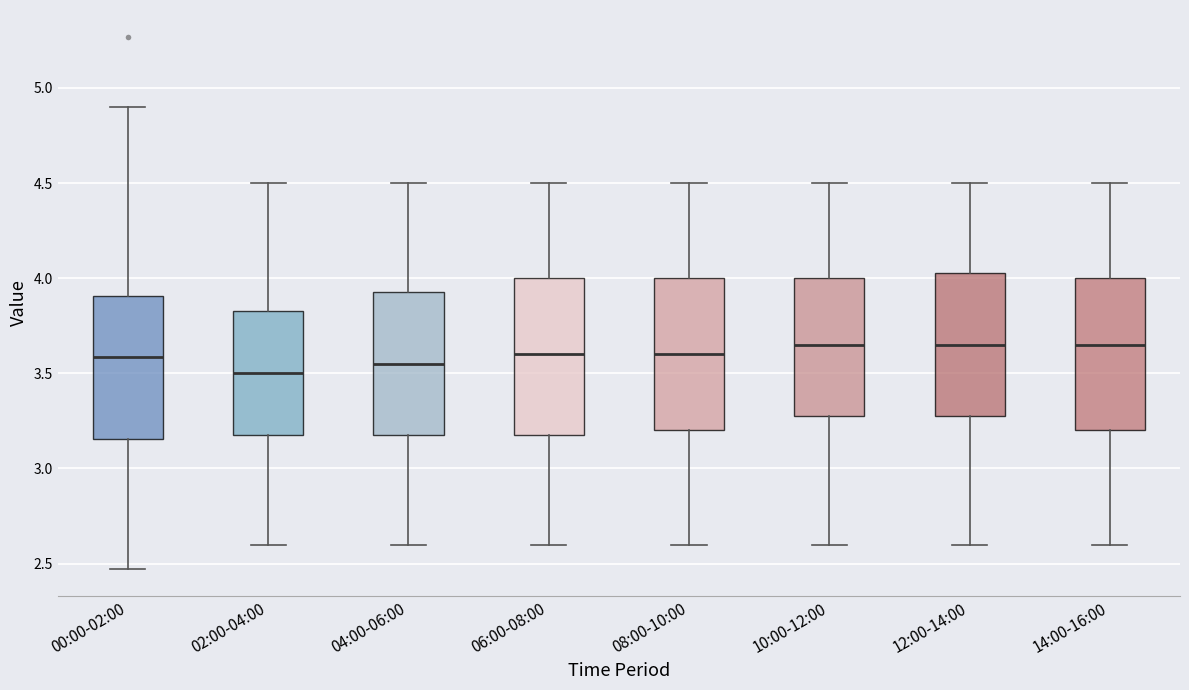

Reading left to right, read every box against the y-axis: the position of its median line, the range the box covers, and the ends of its whiskers. The values are not printed on the chart, so give them approximately, as read against the axis.

00:00-02:00: median 3.60, box 3.15 to 3.90, whiskers 2.45 to 4.90
02:00-04:00: median 3.50, box 3.20 to 3.85, whiskers 2.60 to 4.50
04:00-06:00: median 3.55, box 3.20 to 3.95, whiskers 2.60 to 4.50
06:00-08:00: median 3.60, box 3.20 to 4.00, whiskers 2.60 to 4.50
08:00-10:00: median 3.60, box 3.20 to 4.00, whiskers 2.60 to 4.50
10:00-12:00: median 3.65, box 3.30 to 4.00, whiskers 2.60 to 4.50
12:00-14:00: median 3.65, box 3.30 to 4.05, whiskers 2.60 to 4.50
14:00-16:00: median 3.65, box 3.20 to 4.00, whiskers 2.60 to 4.50